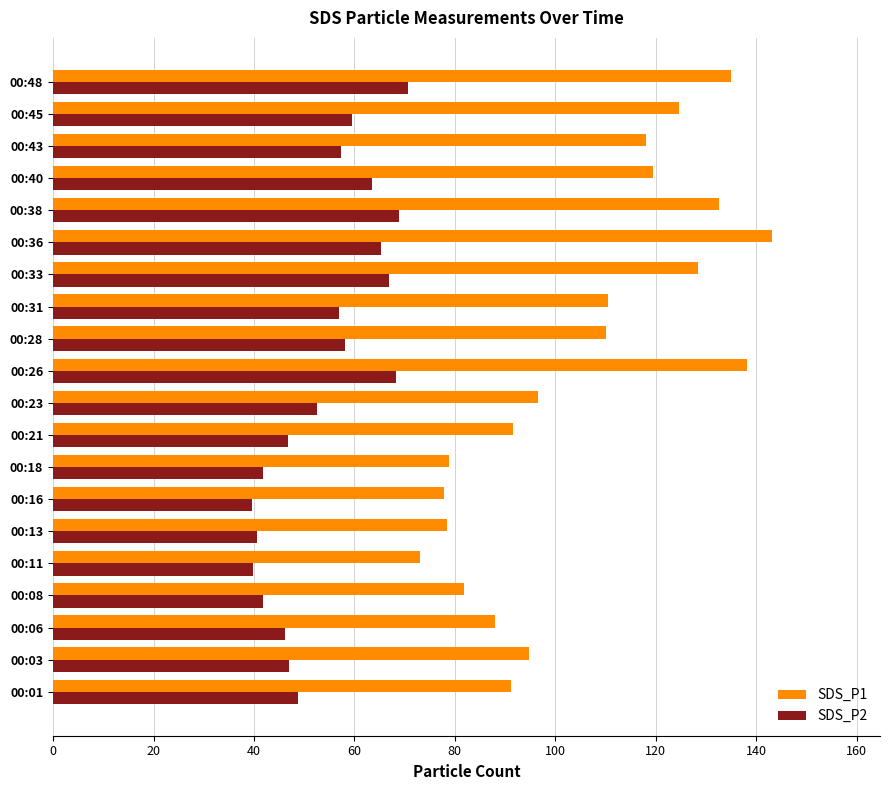

List the series in order of their overall mean, highest first.

SDS_P1, SDS_P2